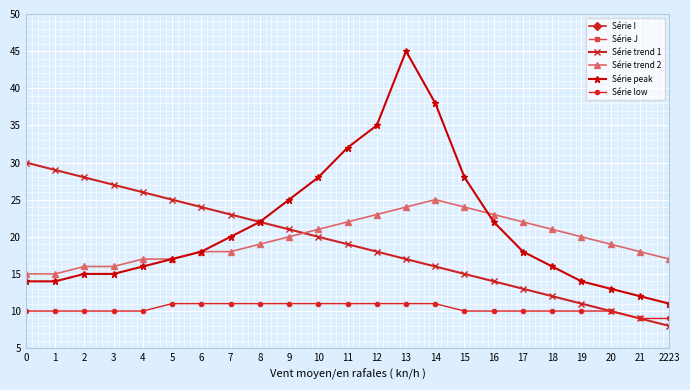

What is the approximate value of Série low at 21?

9